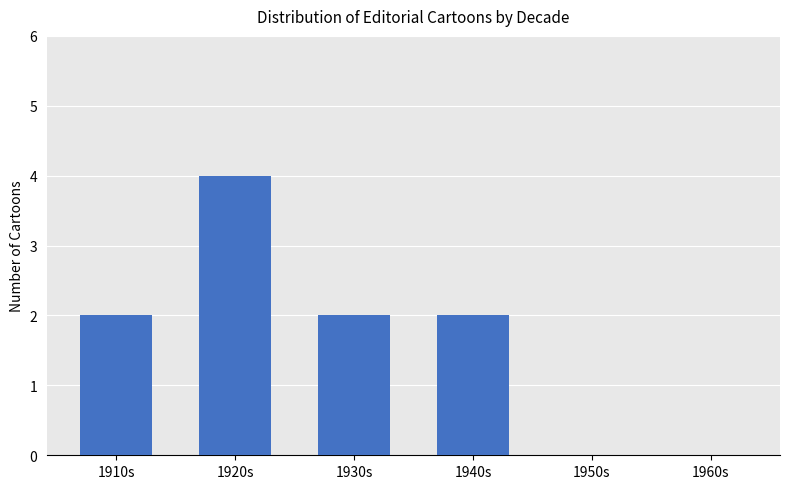

How many categories are shown in the chart?

6